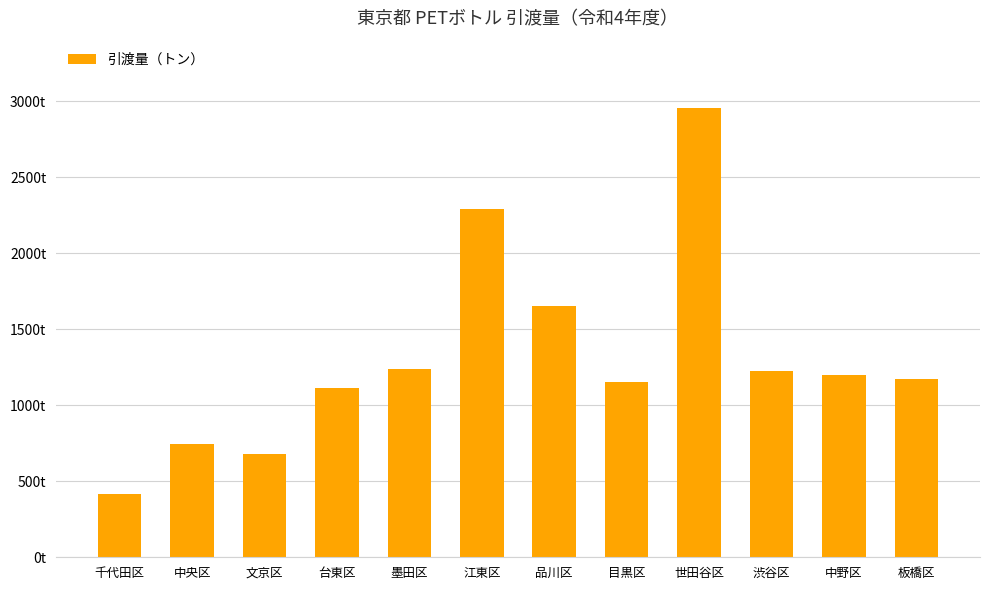

Are the bars grouped side by side (vs. stacked)?

No